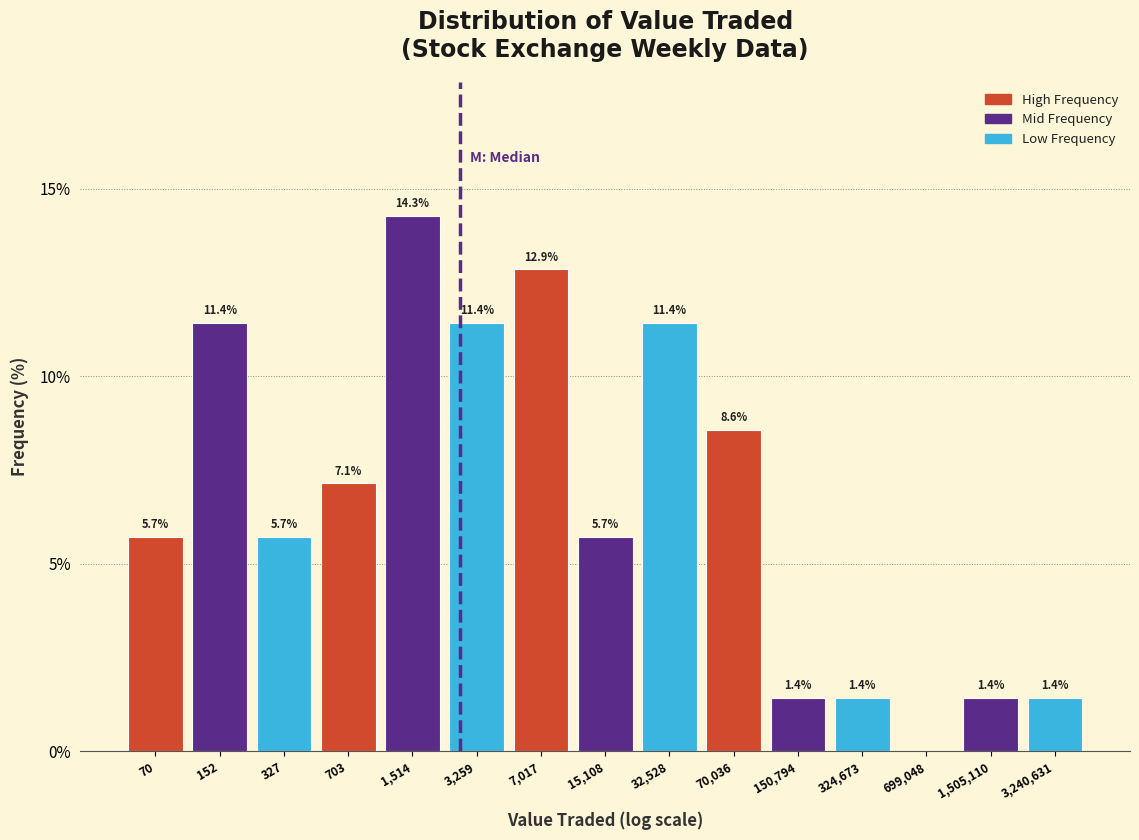

Reading left to right, what are all the values shown in this chart?

70=5.7	152=11.4	327=5.7	703=7.1	1,514=14.3	3,259=11.4	7,017=12.9	15,108=5.7	32,528=11.4	70,036=8.6	150,794=1.4	324,673=1.4	699,048=0.0	1,505,110=1.4	3,240,631=1.4